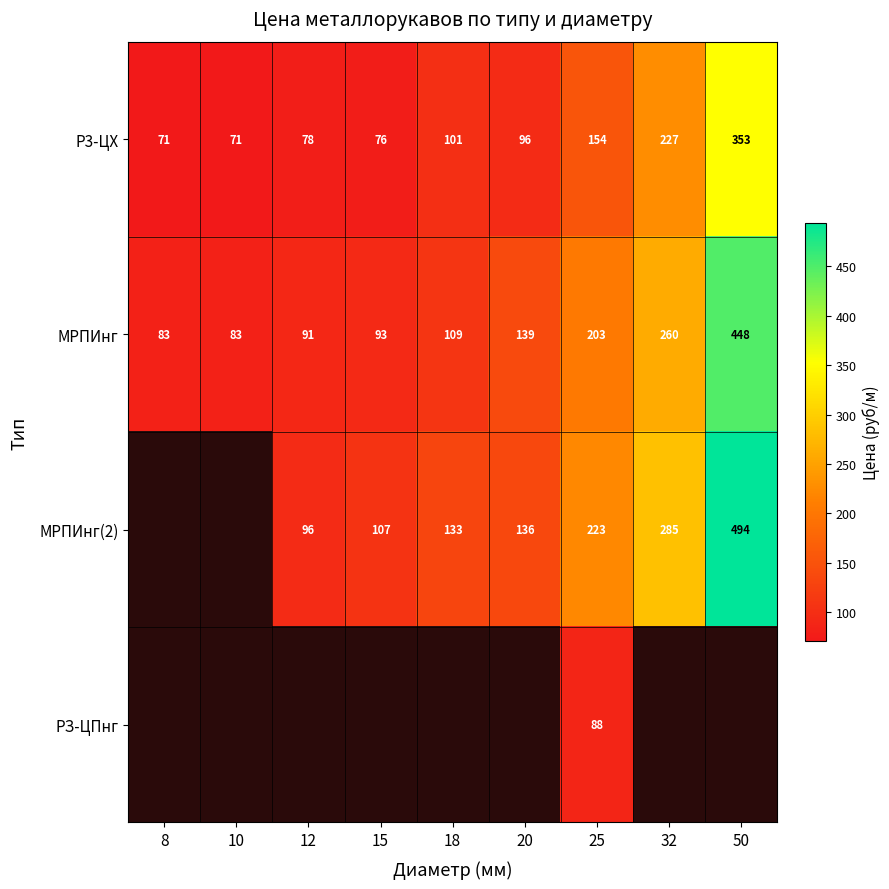

Is the value of МРПИнг(2) at 50 greater than the value of Р3-ЦХ at 12?

Yes